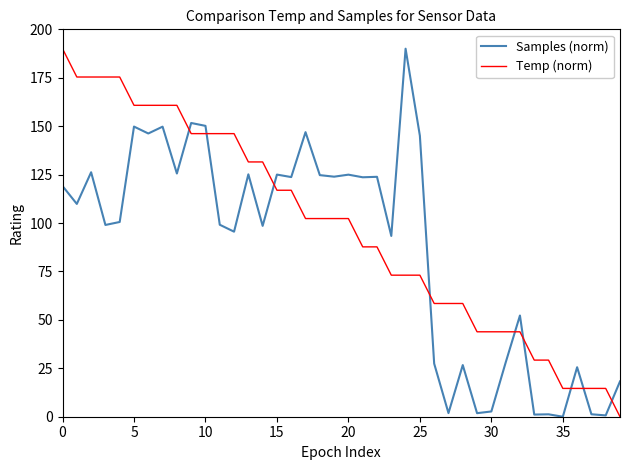

Is this an area chart (filled region under the line)?

No